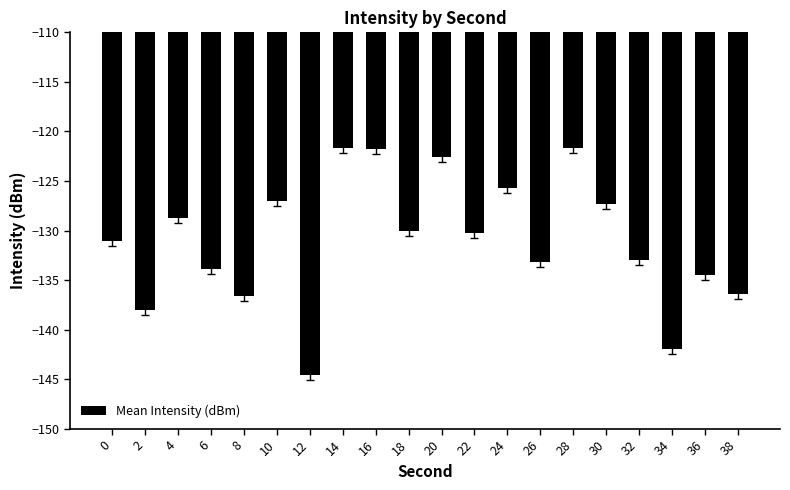

True or false: the data shows -64.5 at 2.

False